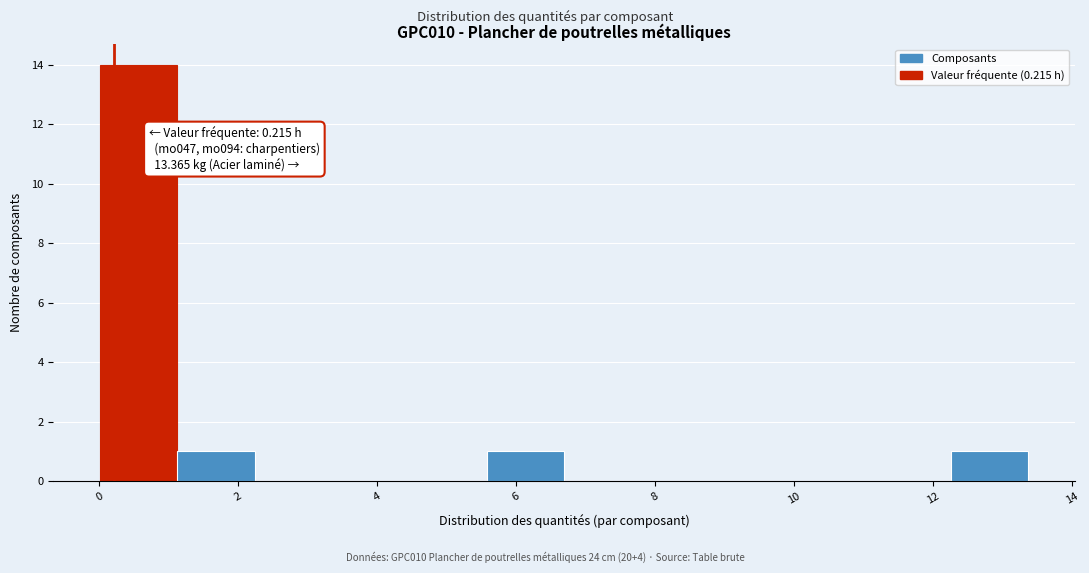

Over which range of the x-axis is the bar tallest?

0.0 to 1.2